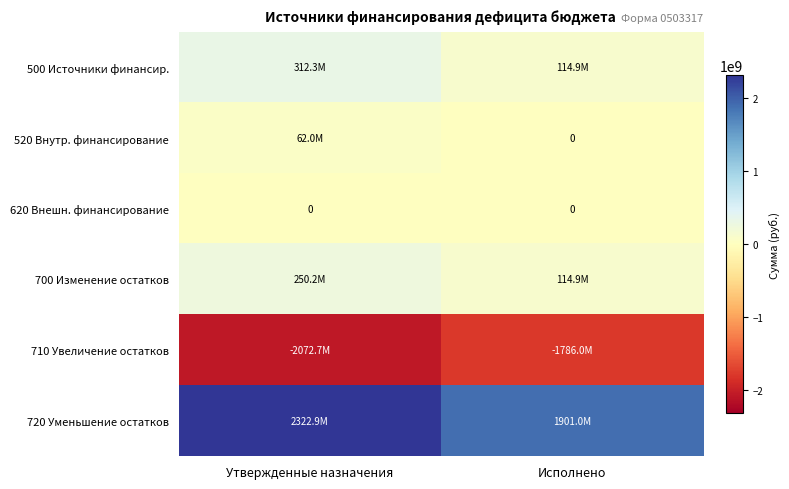

What is the sum of all 520 Внутр. финансирование values?

62045000.0